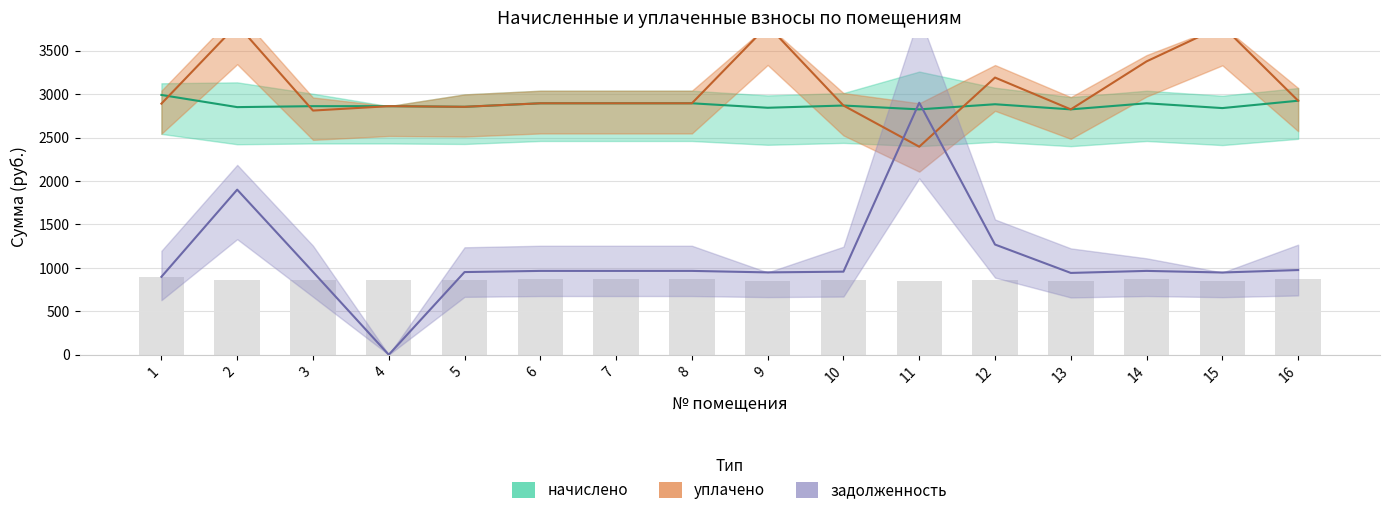

Reading left to right, extract all data points from this chart.

задолженность: 896.8	1900.0	953.7	0.0	951.2	964.8	964.8	964.8	947.6	956.2	2900.6	1268.2	941.4	964.8	946.3	974.6
начислено: 2990.2	2850.1	2861.1	2861.1	2853.8	2894.3	2894.3	2894.3	2842.7	2868.5	2824.2	2883.2	2824.2	2894.3	2839.0	2923.8
уплачено: 2890.2	3800.1	2810.5	2861.1	2853.8	2894.3	2894.3	2894.3	3790.2	2868.5	2394.4	3190.4	2824.2	3376.7	3785.3	2923.8